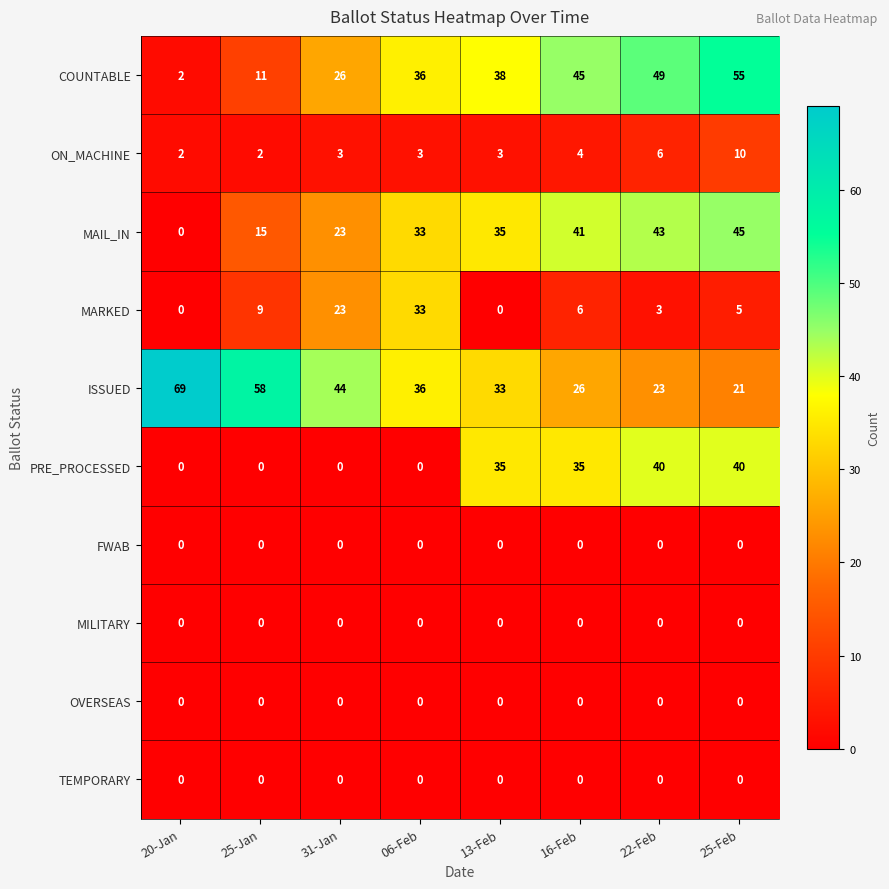

Which category has the highest value across all series?

20-Jan